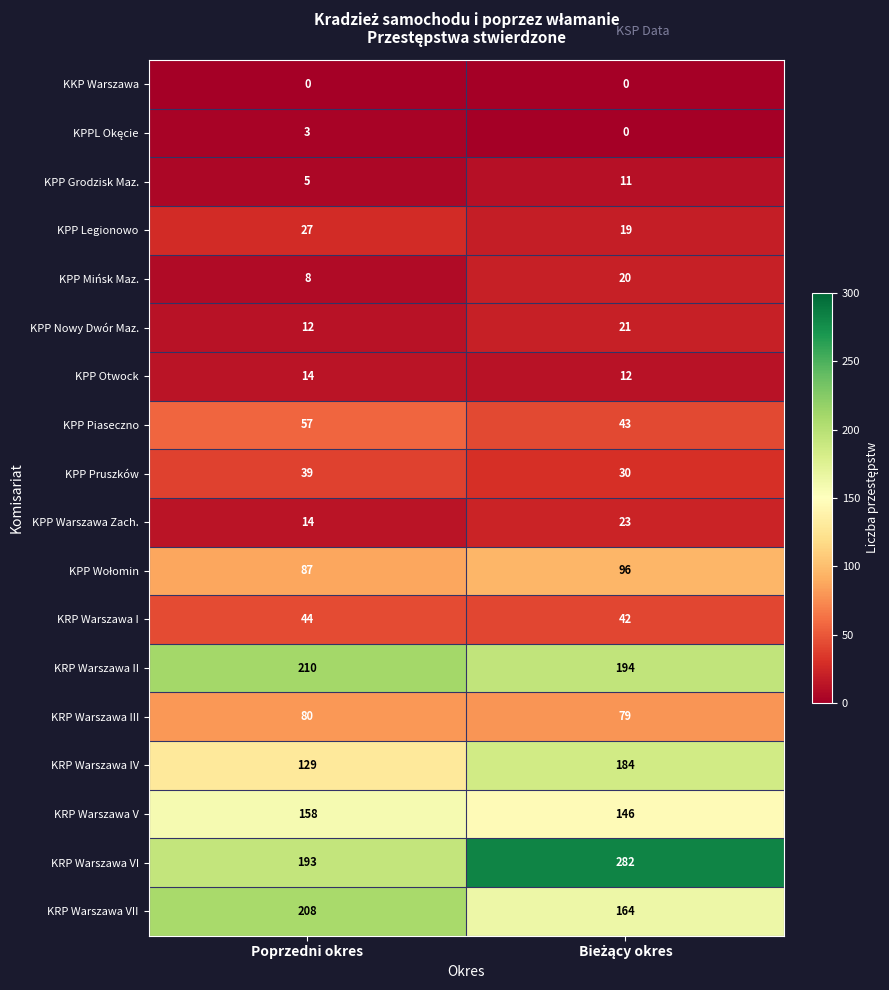

What is the average value of the KRP Warszawa VII series?

186